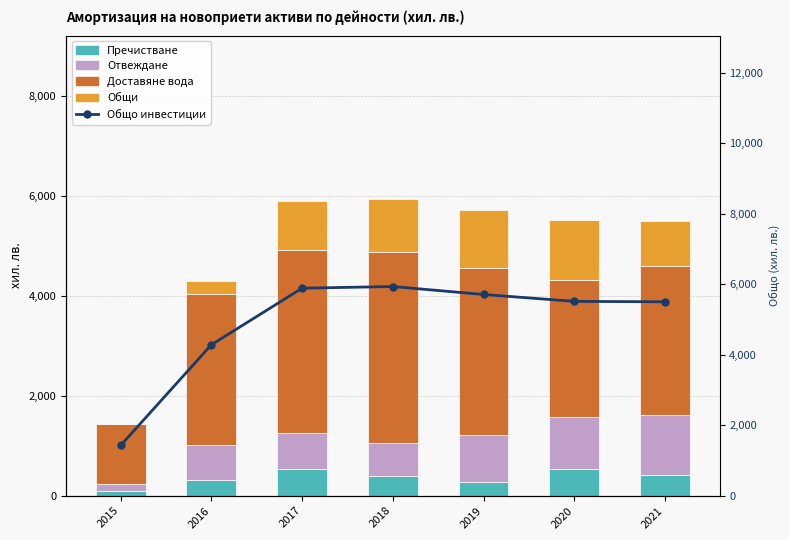

Rank the series by their maximum value, from highest to lowest.

Общо инвестиции, Доставяне вода, Общи, Отвеждане, Пречистване